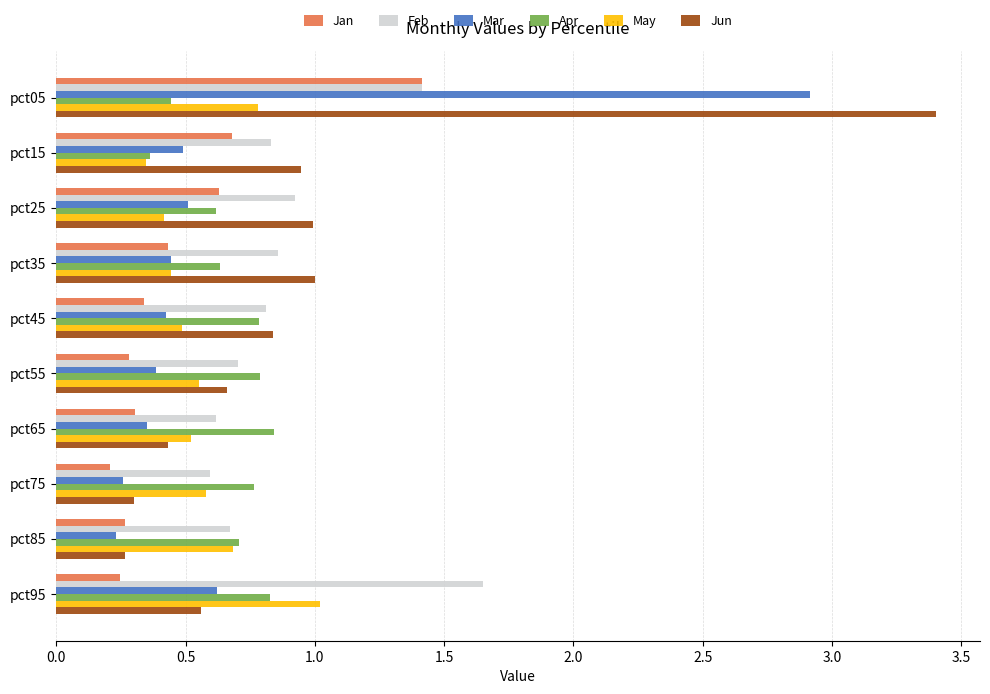

Rank the series by their maximum value, from lowest to highest.

Apr, May, Jan, Feb, Mar, Jun